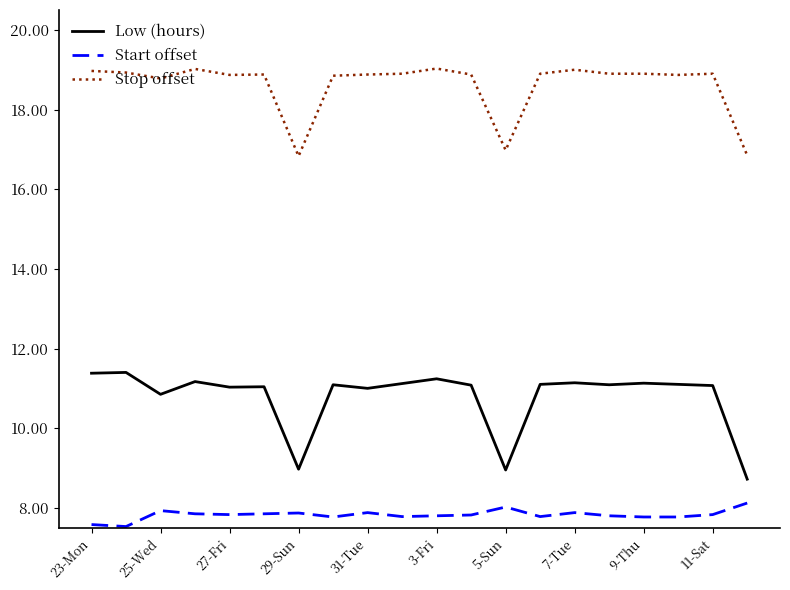

Which series has the largest total across all categories?

Stop offset